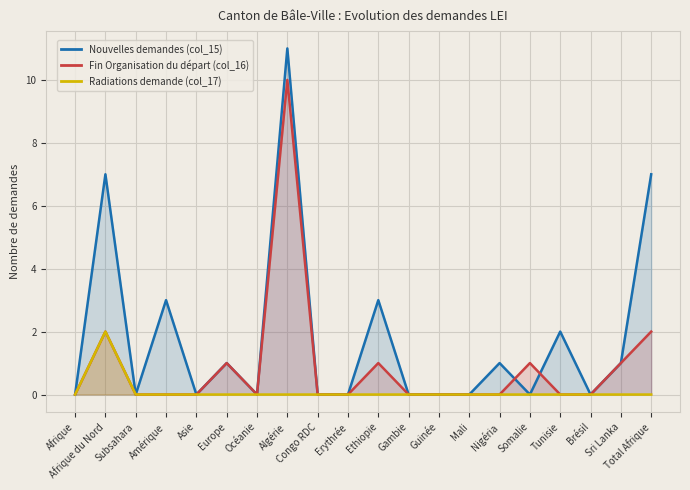

What are all the series names shown in the legend?

Nouvelles demandes (col_15), Fin Organisation du départ (col_16), Radiations demande (col_17)